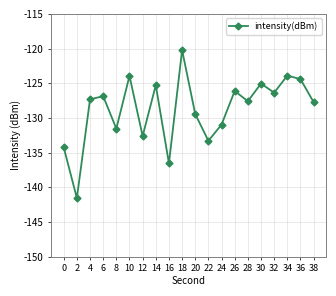

What is the minimum value shown in the chart?

-141.6